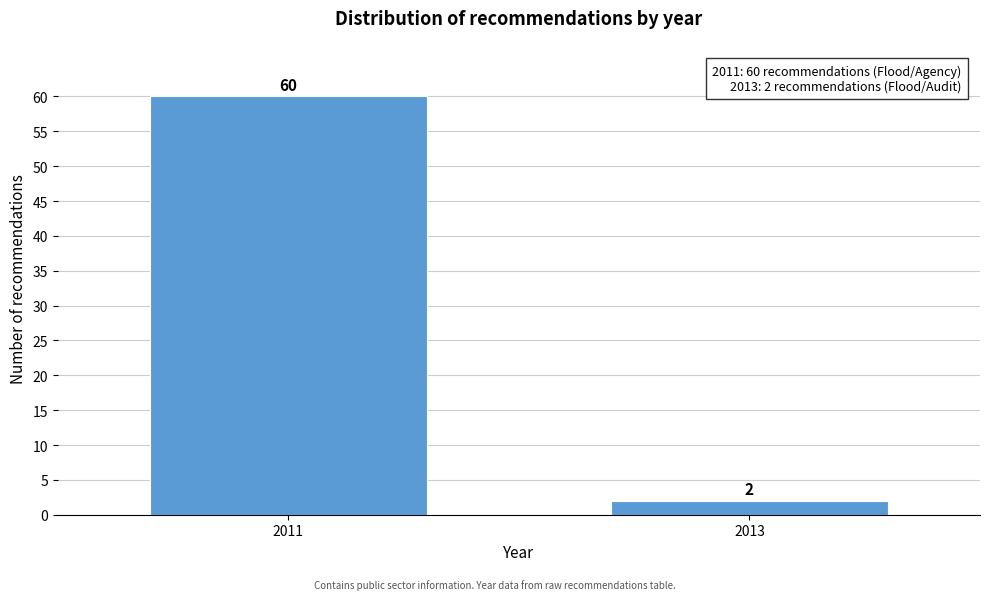

Reading left to right, extract all data points from this chart.

60	2